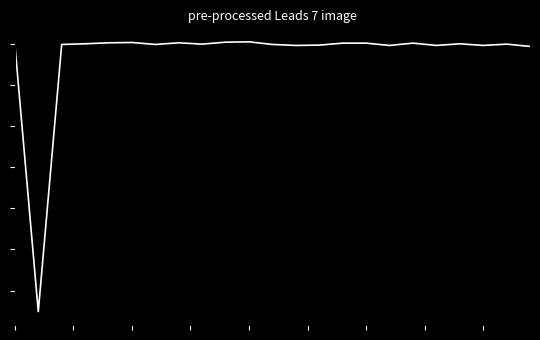

At which label is the value closest to -161?

22